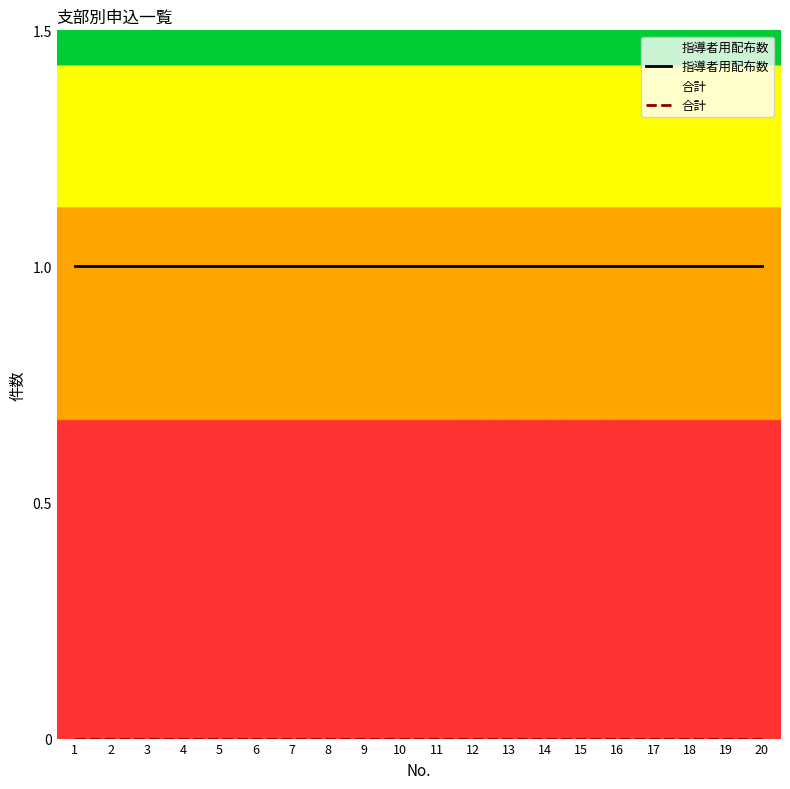

Which series has the largest total across all categories?

指導者用配布数